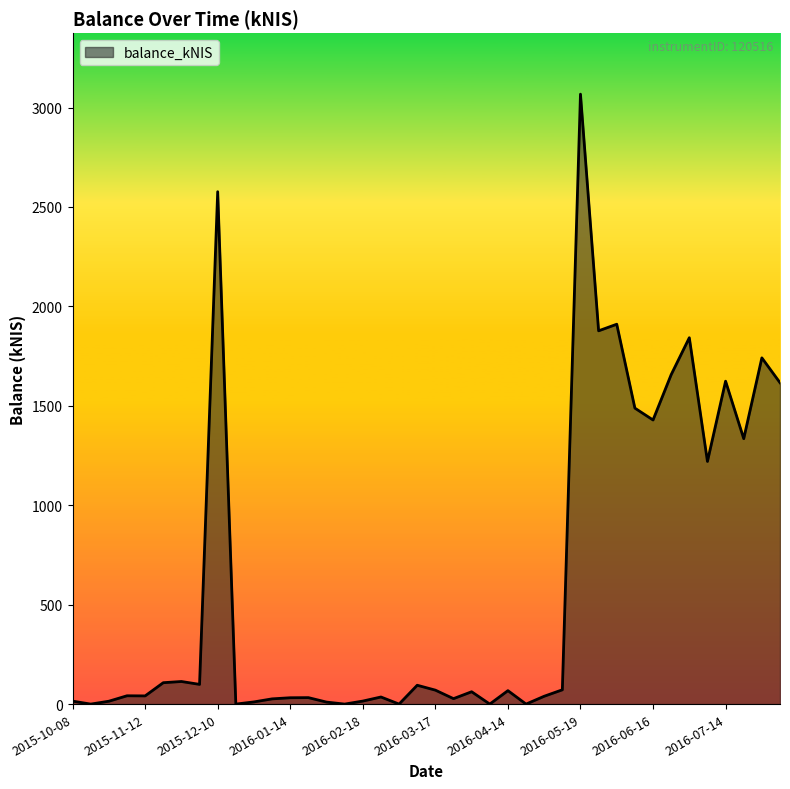

What is the difference between the maximum and minimum values?

3067.3